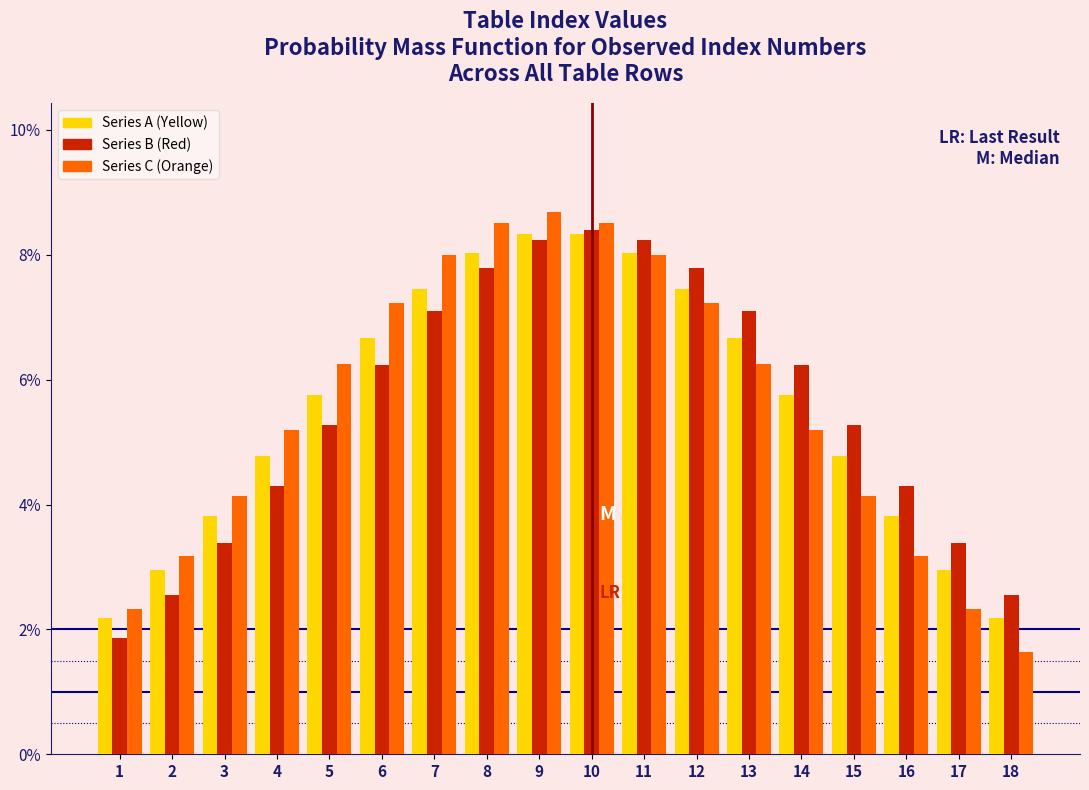

At how many categories does at least one series exceed 6?

10